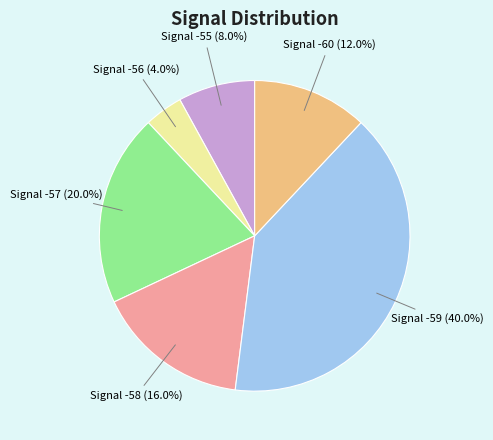

To the nearest percent, what is the average slice percentage?

17%